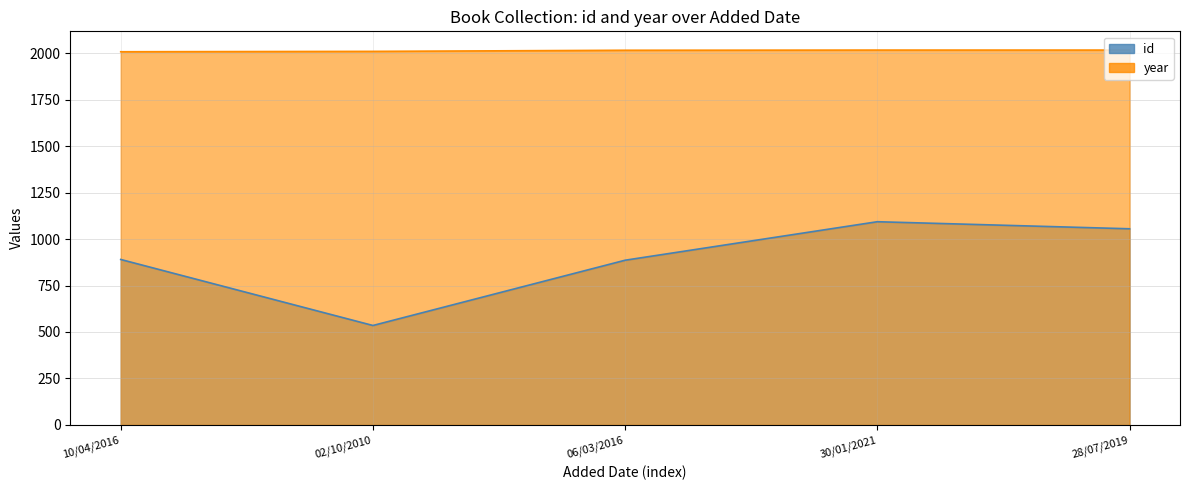

What is the average value of the id series?

892